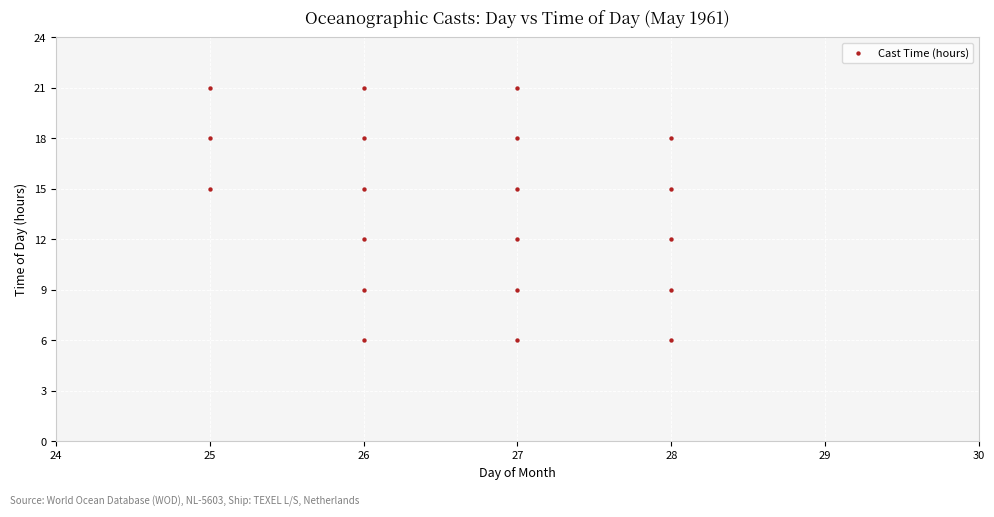

What is the range of X values (max minus min)?

3